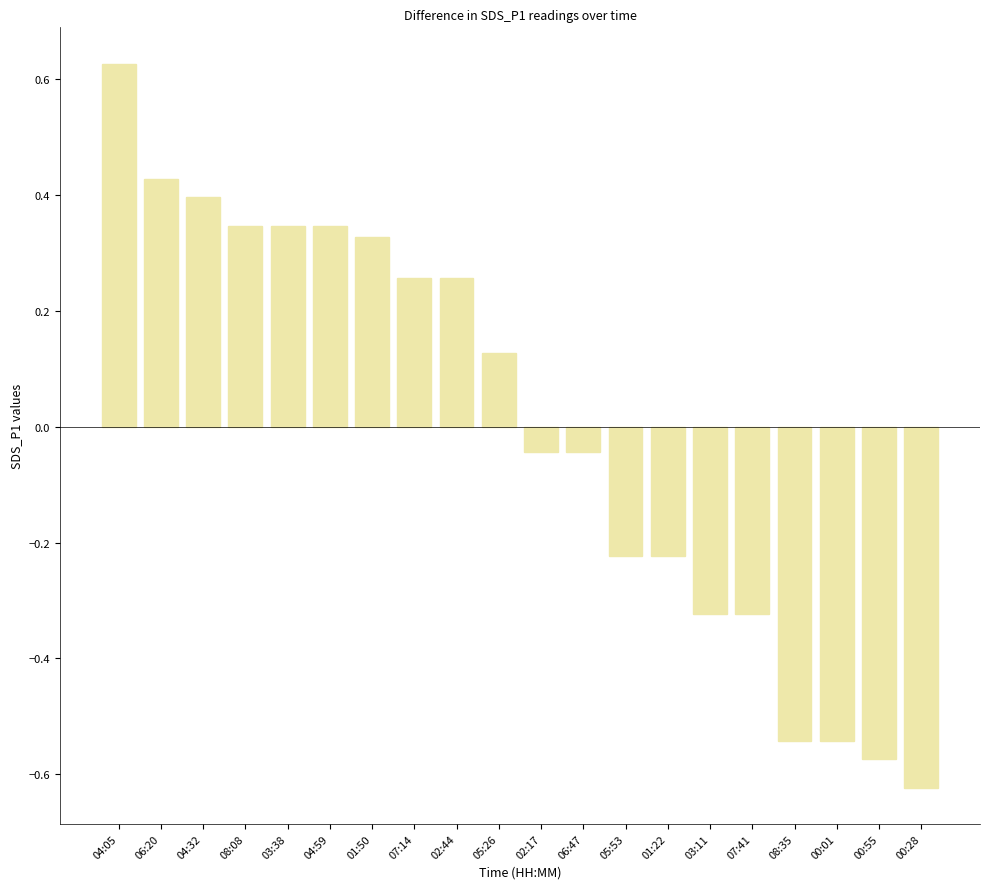

The chart shows a value of 0.2 at 01:50. True or false?

False